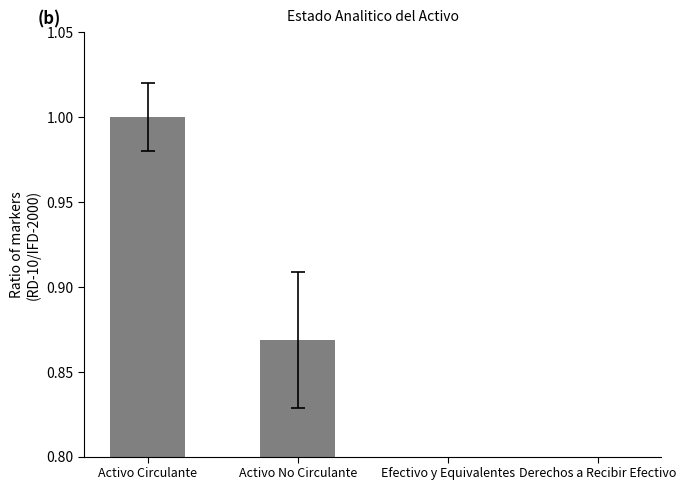

The value at Activo No Circulante is 0.9. True or false?

True